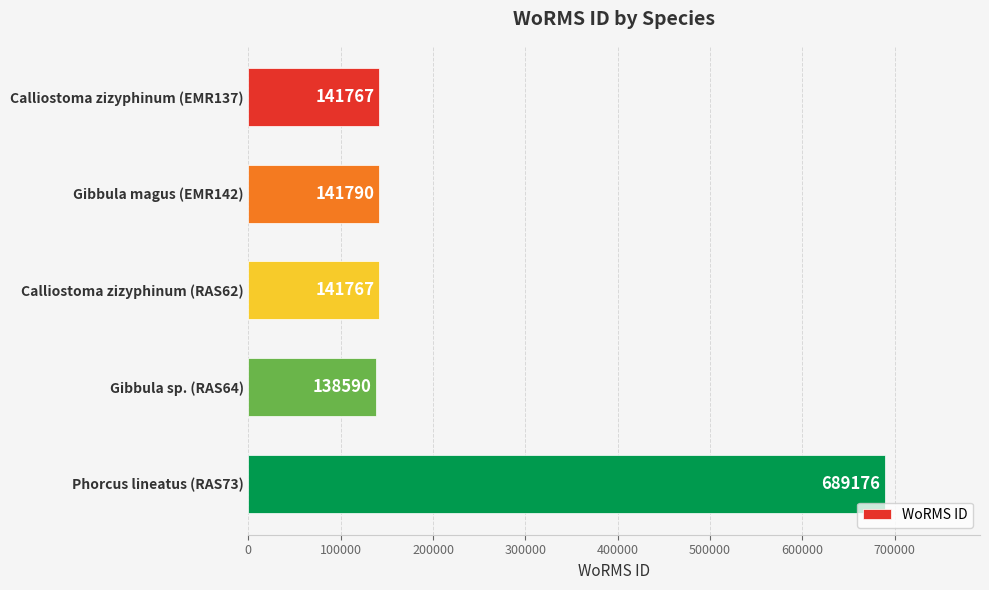

Where is the data nearest to the value 413883?

Gibbula magus (EMR142)